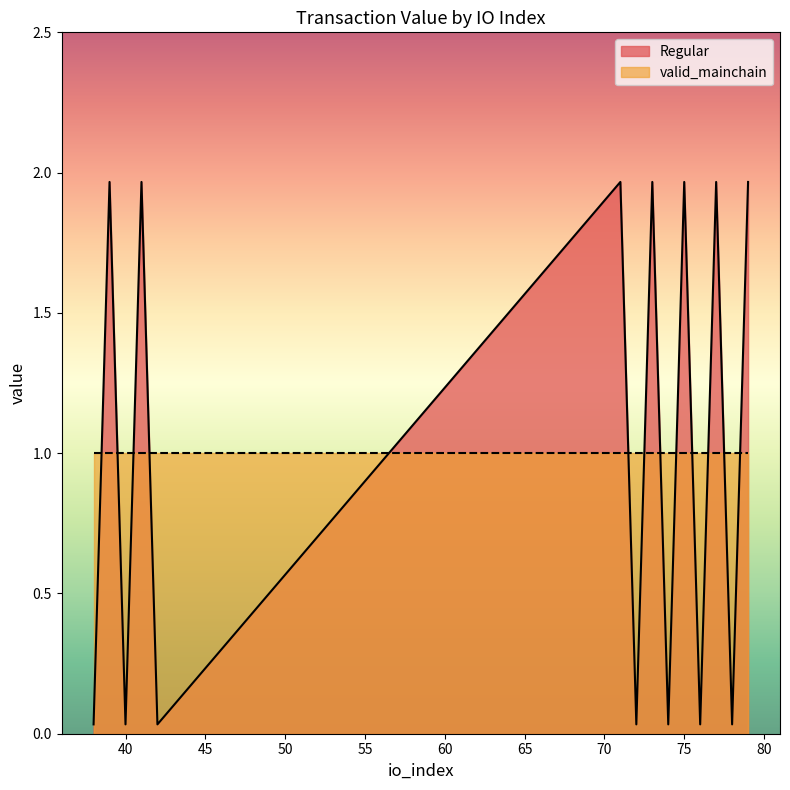

How many data points are less than 1?

7